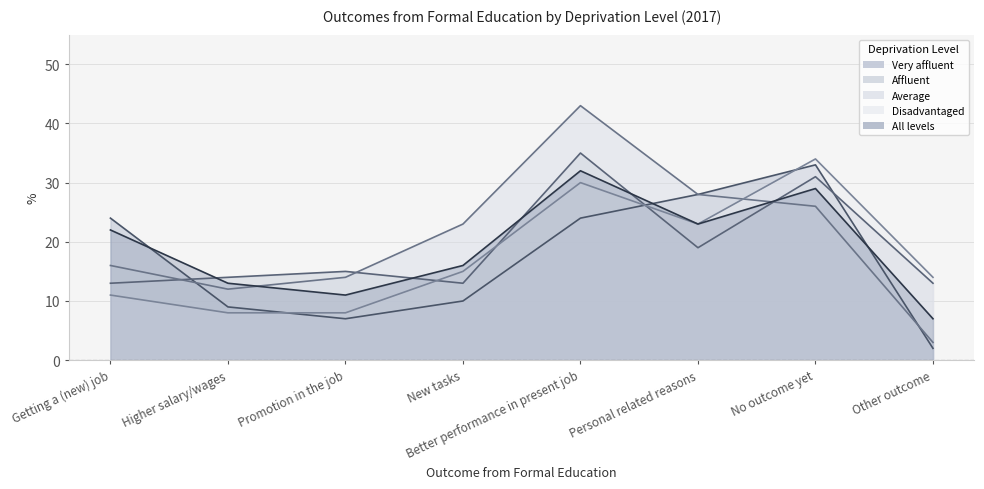

What are all the series names shown in the legend?

Very affluent, Affluent, Average, Disadvantaged, All levels